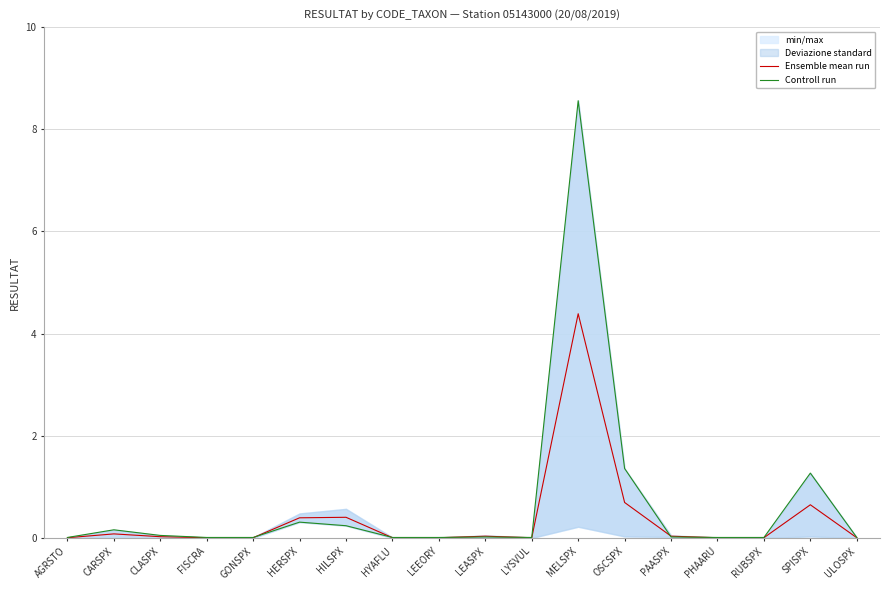

Which series has the largest total across all categories?

Controll run